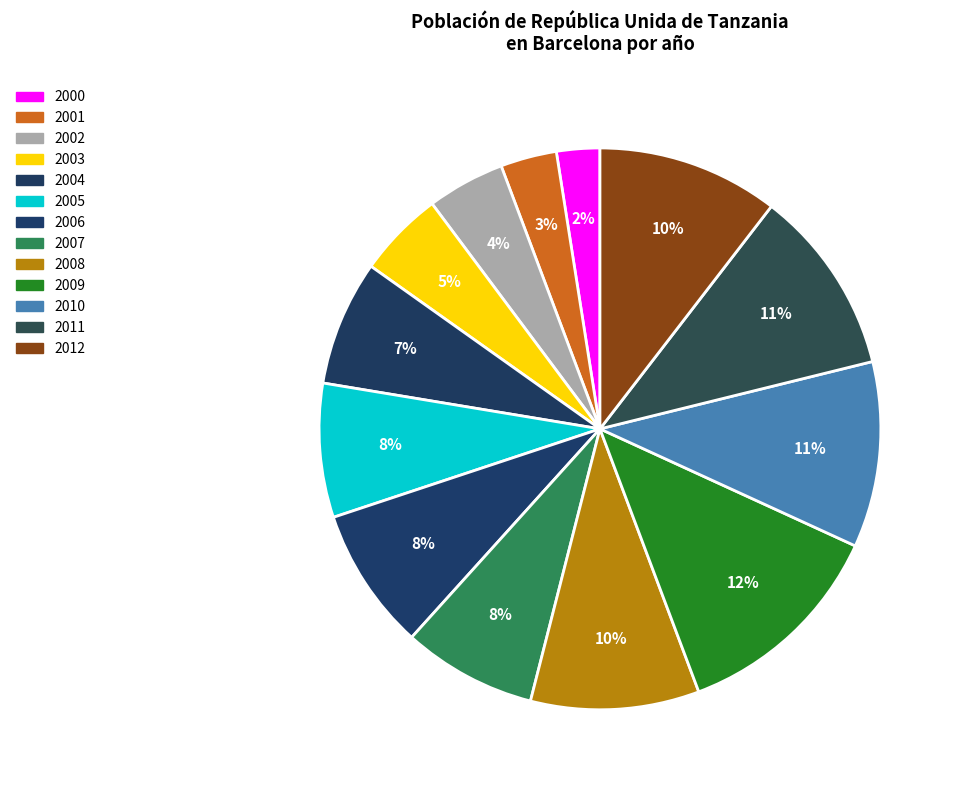

Is there any slice that represents more than half of the pie?

No